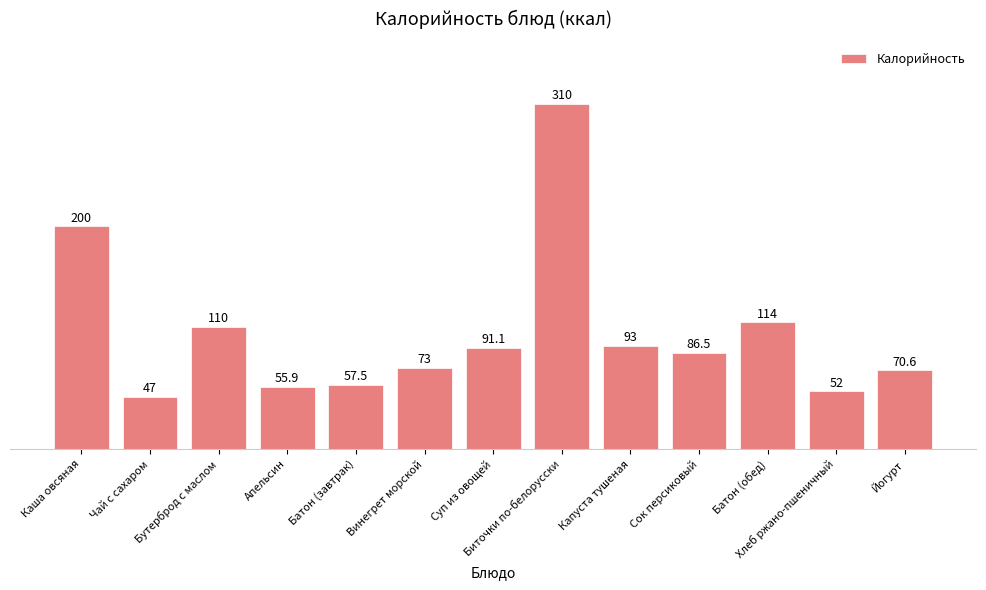

Is it true that the value at Чай с сахаром is 13.3?

False